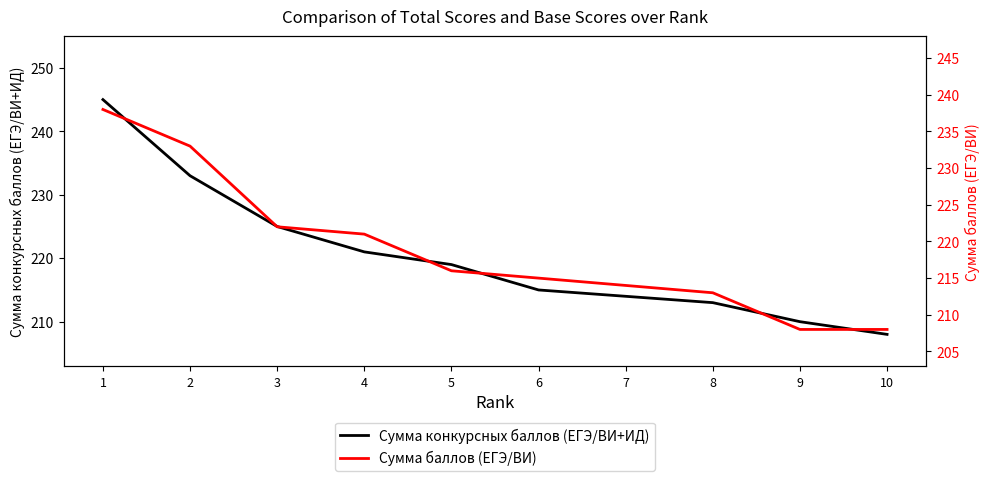

What is the difference between the Сумма конкурсных баллов (ЕГЭ/ВИ+ИД) values at 3 and 6?

10